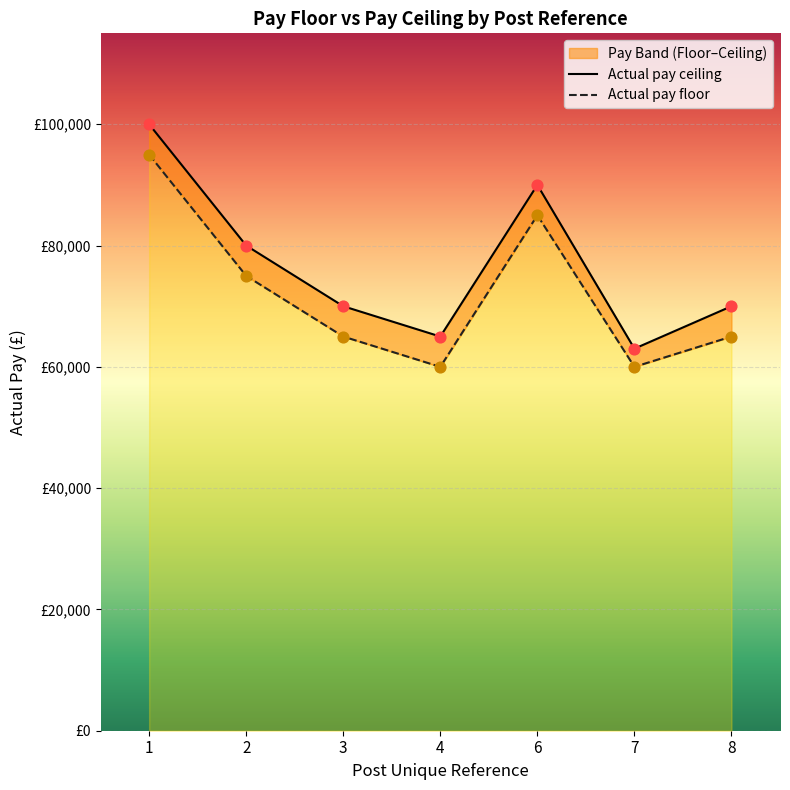

What is the total value across all series at 6?

174999